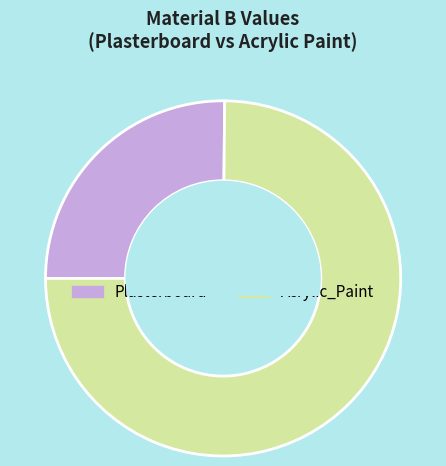

Which has a higher value, Plasterboard or Acrylic_Paint?

Acrylic_Paint